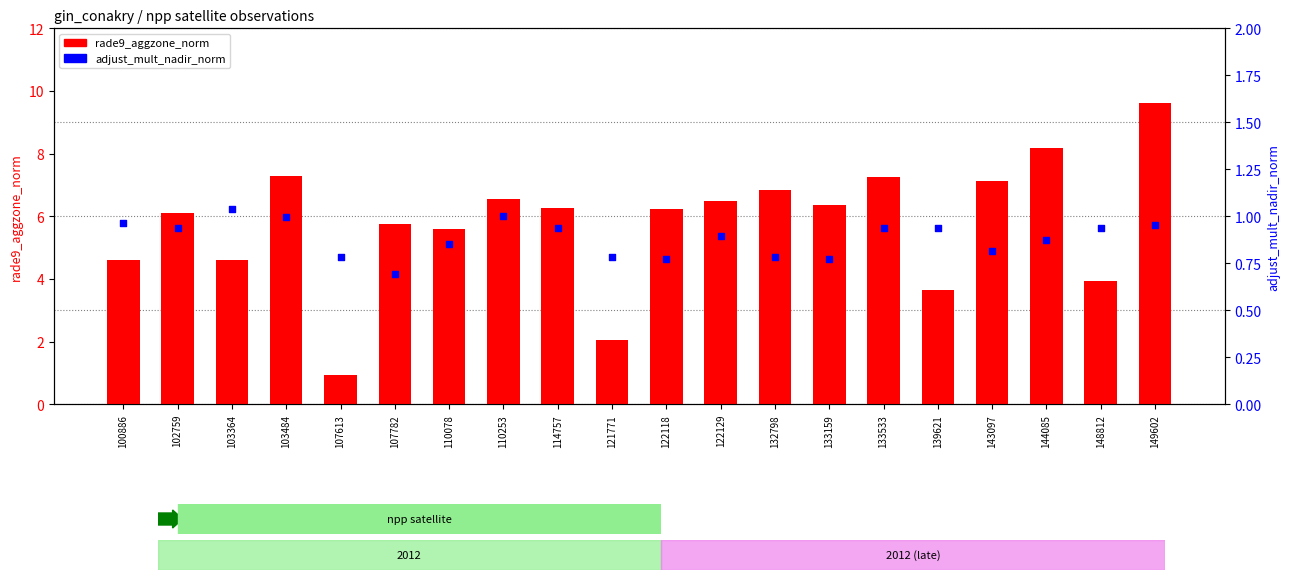

Is the value of adjust_mult_nadir_norm at 122129 greater than the value of rade9_aggzone_norm at 143097?

No